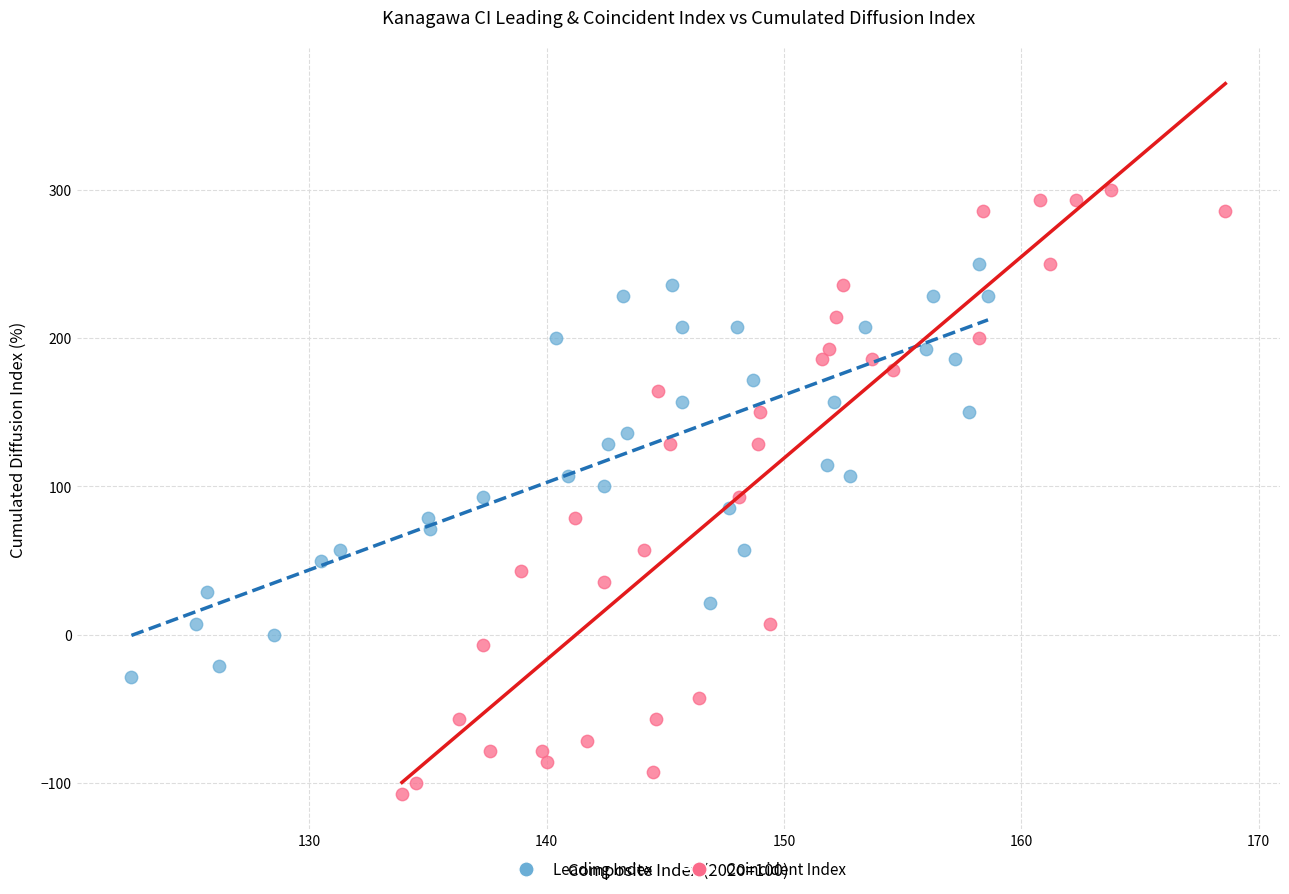

Which series has the widest spread of Y values?

Coincident Index